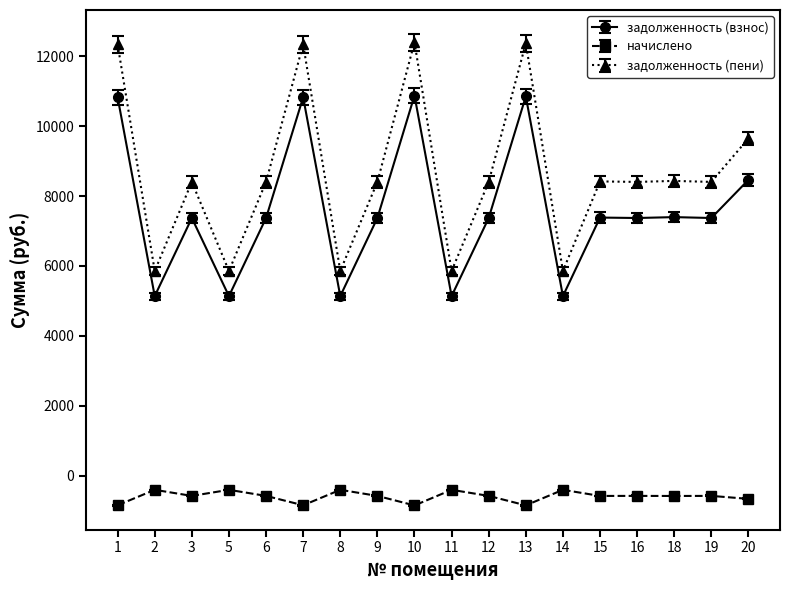

What is the lowest value of the задолженность (взнос) series?

5139.1